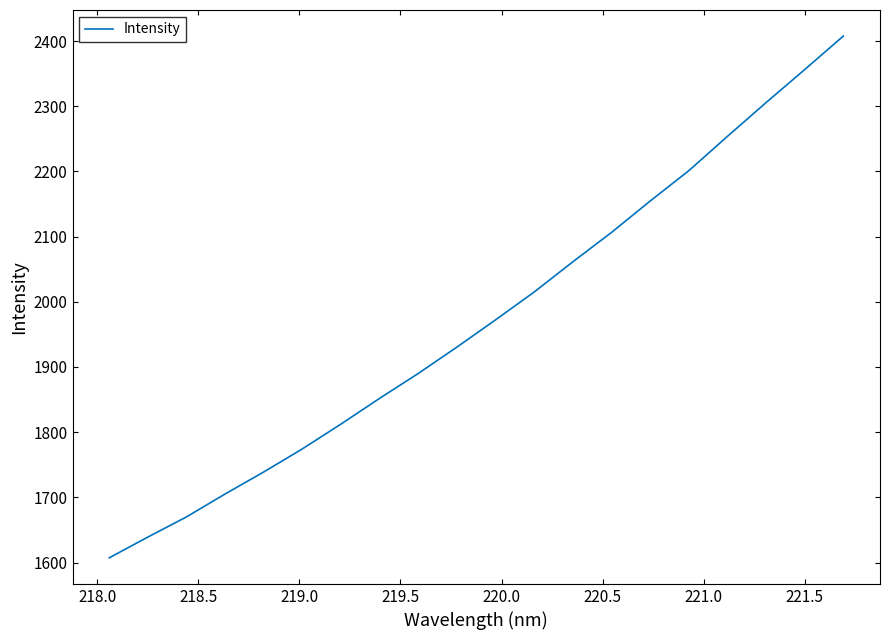

What is the smallest value displayed?

1607.2